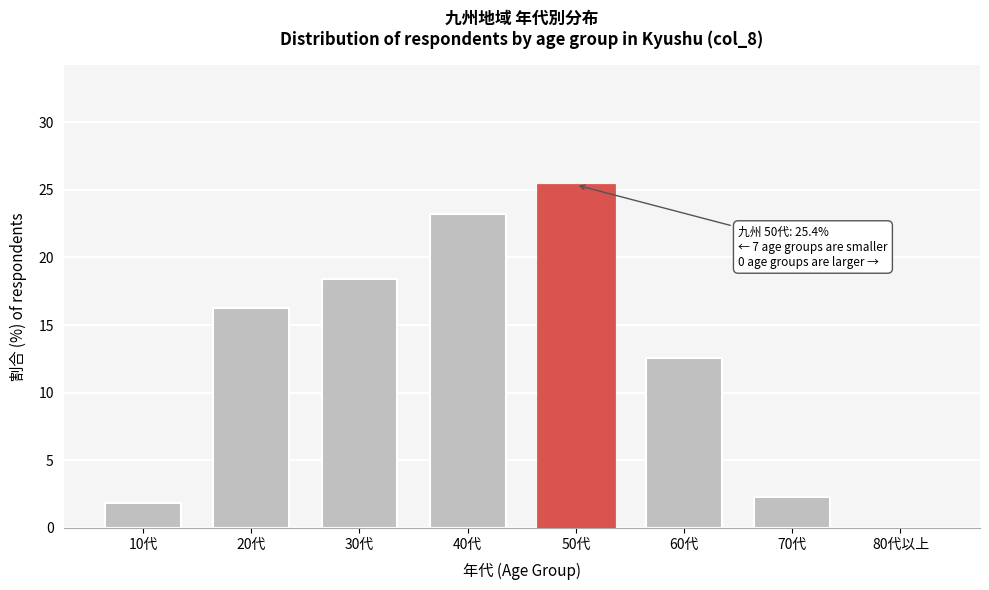

Reading left to right, transcribe all the data shown in this chart.

10代=1.8	20代=16.3	30代=18.4	40代=23.2	50代=25.4	60代=12.6	70代=2.3	80代以上=0.0